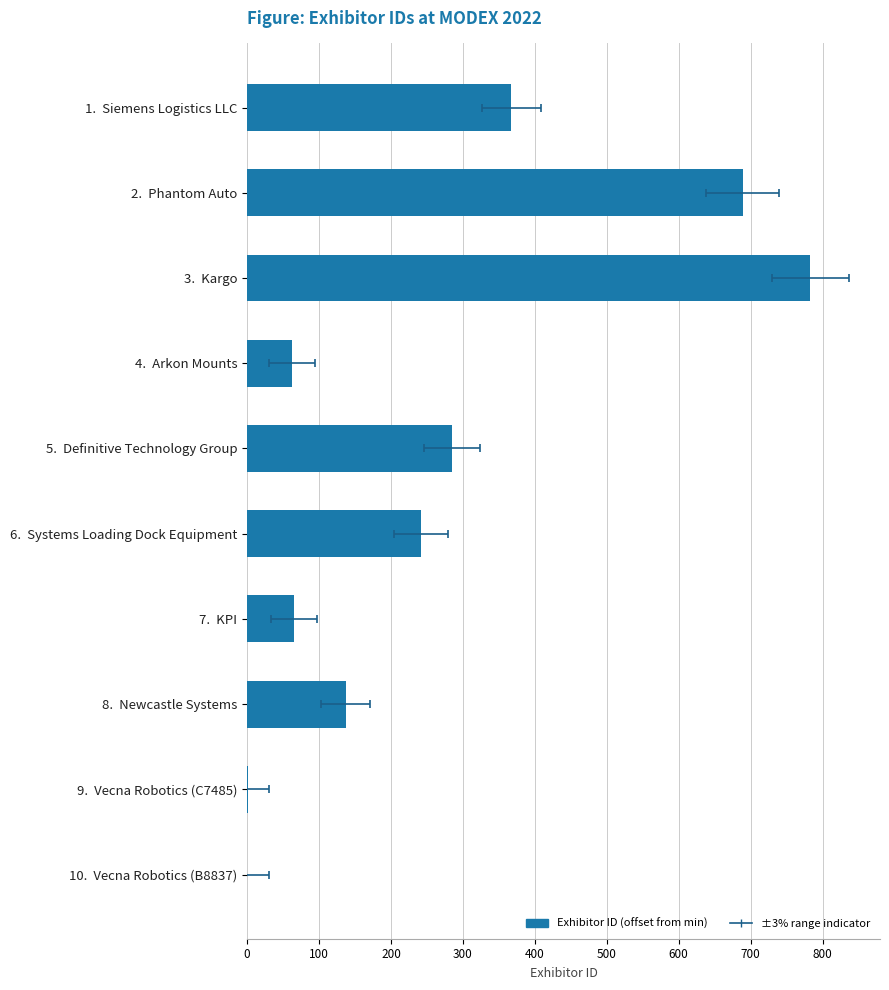

How many data points does each series have?

10